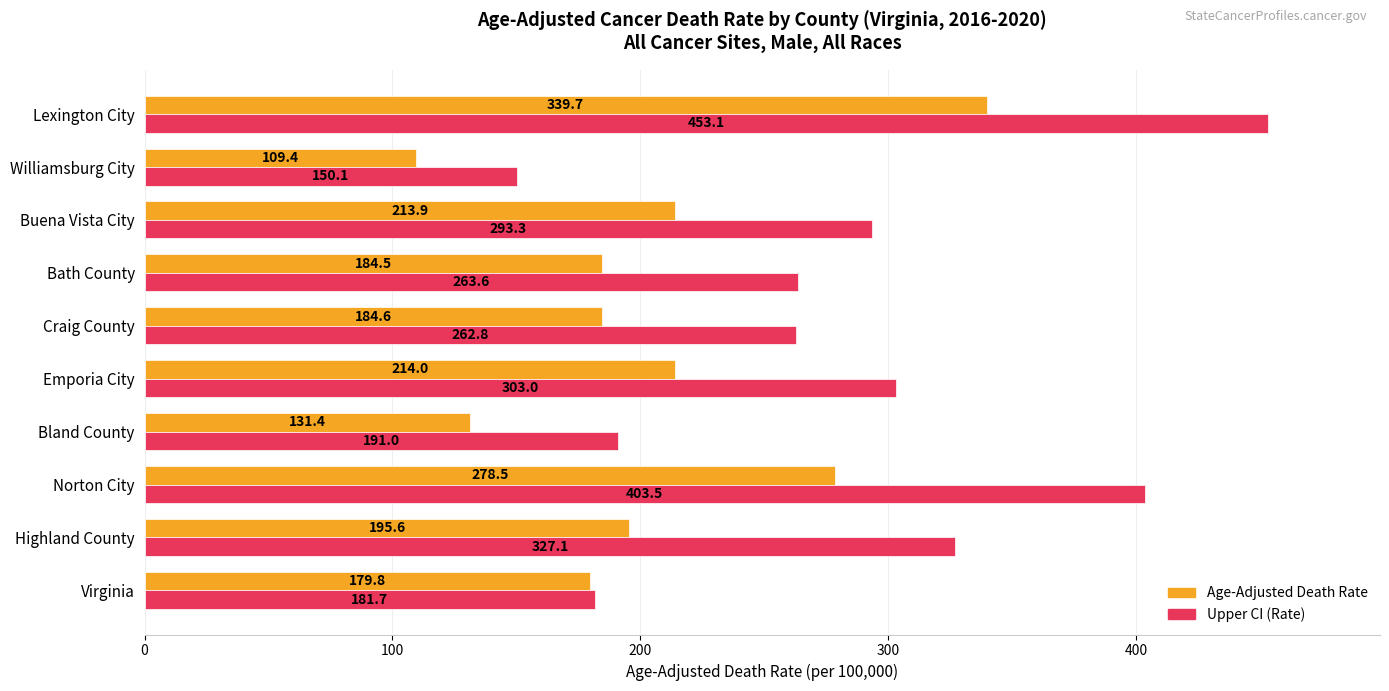

What is the difference between the highest and lowest values at Highland County?

131.5